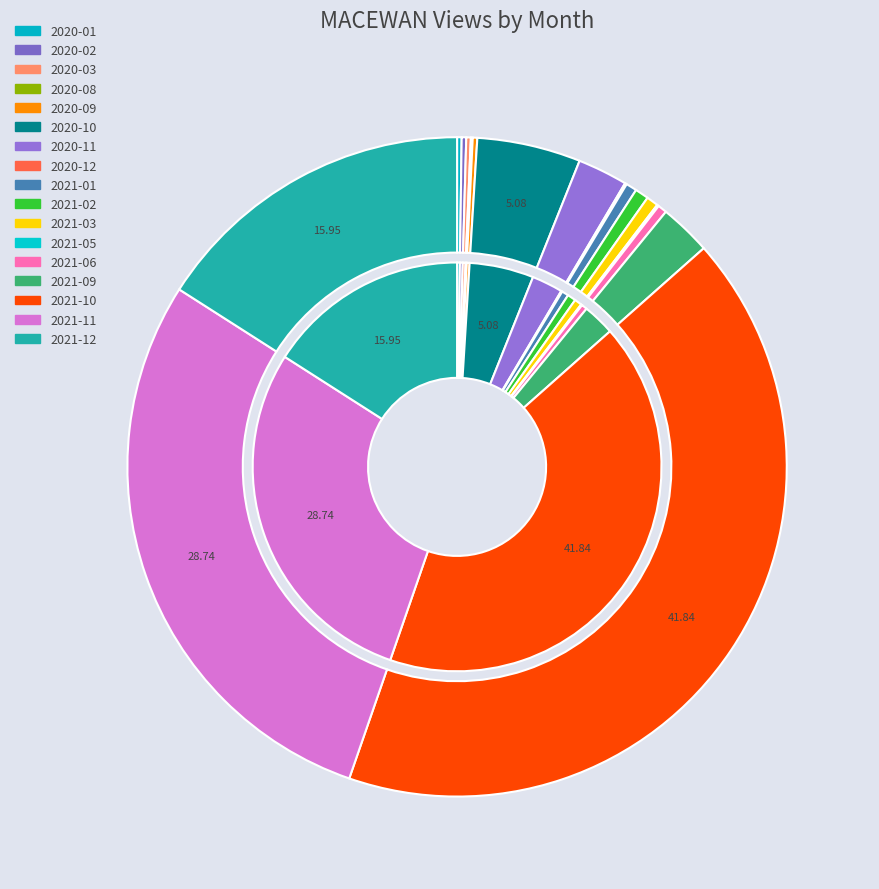

Does any single category account for the majority?

No